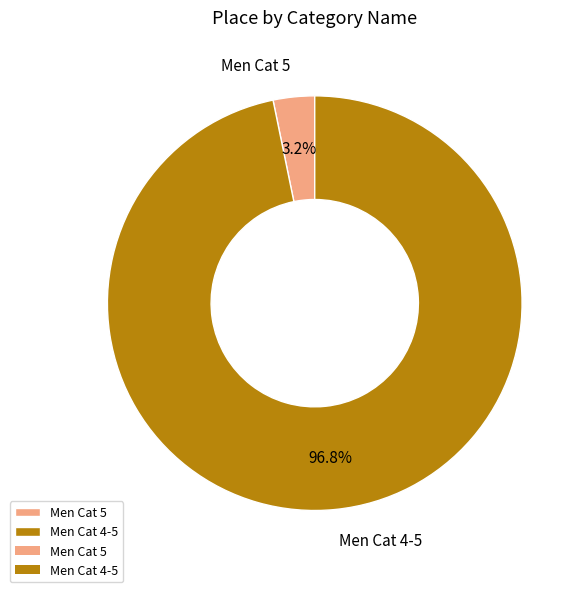

How many segments does this pie chart have?

2